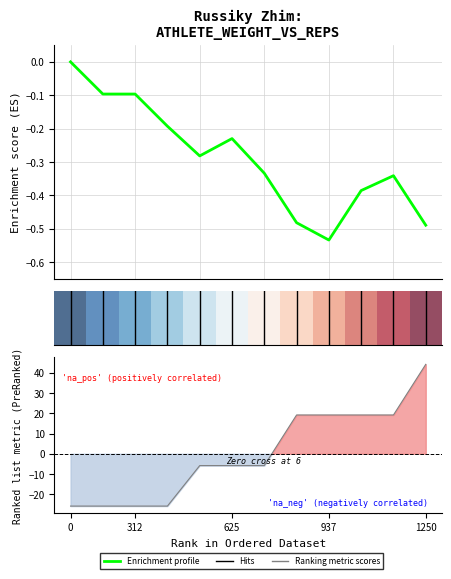

Which series changed the most between 625 and 10?

Ranking metric scores